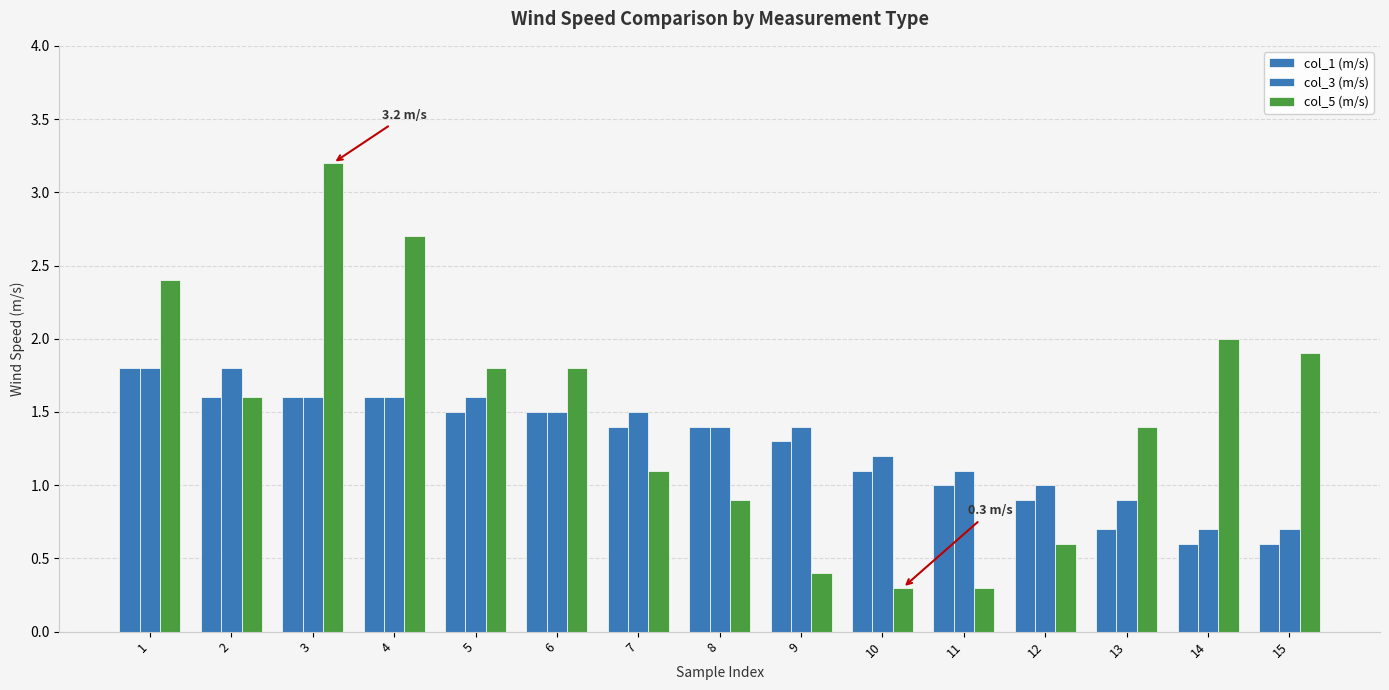

What is the greatest value displayed?

3.2